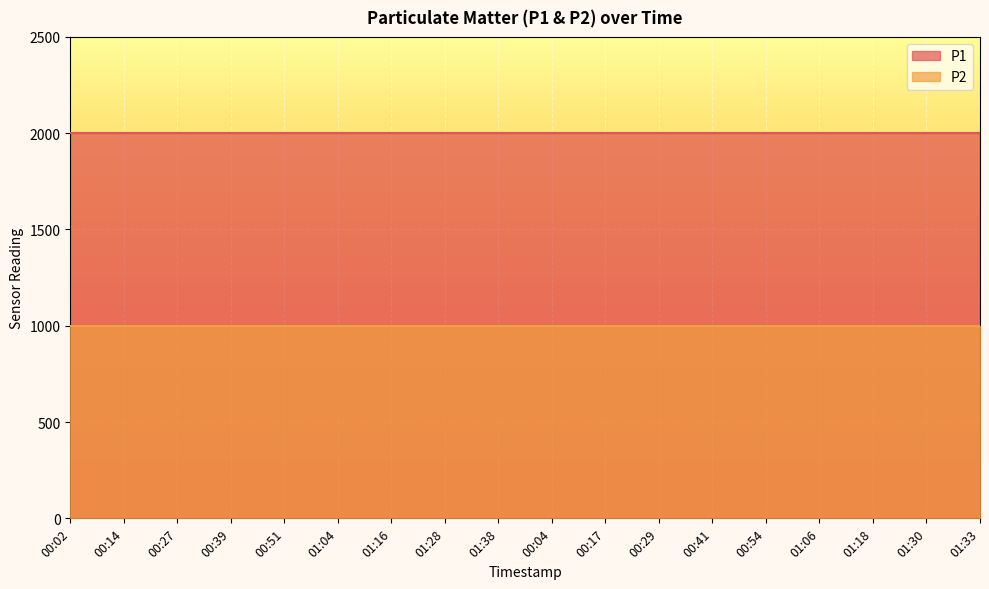

At how many categories does at least one series exceed 1030?

18